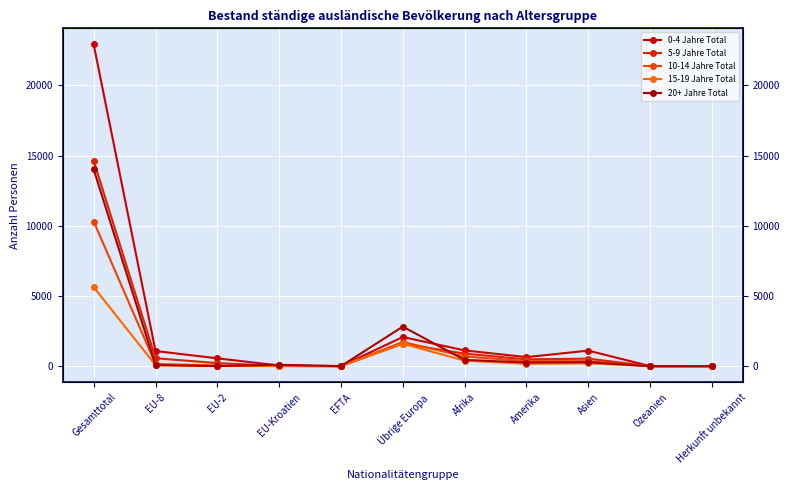

What is the label of the 4th point from the right?

Amerika